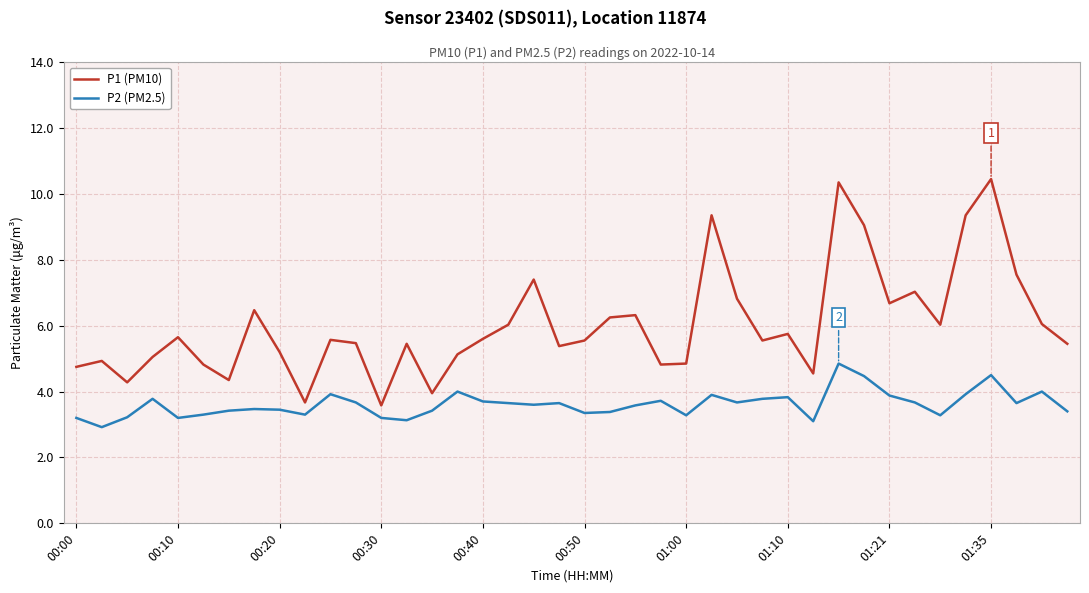

What is the sum of all P1 (PM10) values?

240.5